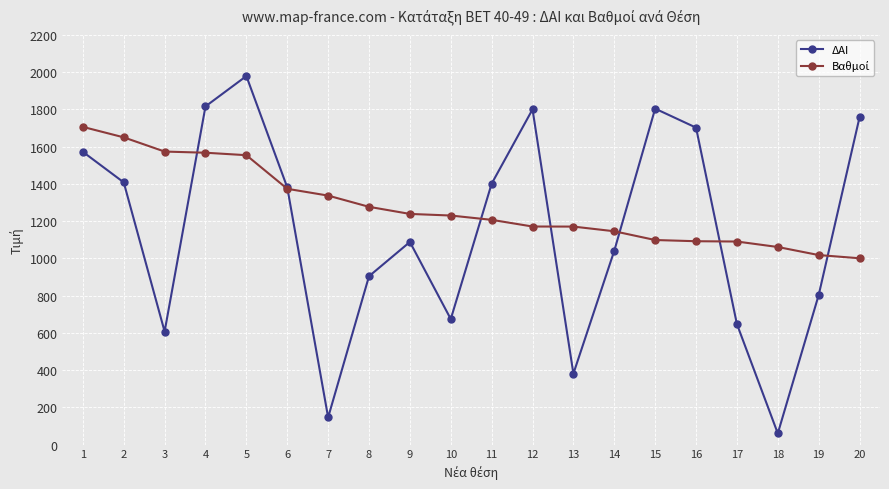

Which series changed the most between 4 and 8?

ΔΑΙ